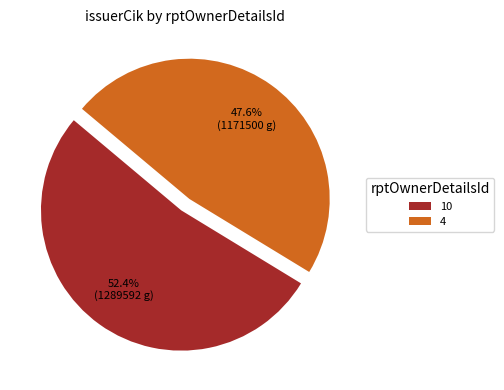

Count the number of slices in the pie.

2